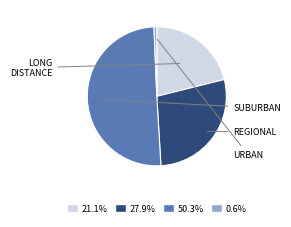

Does any single category account for the majority?

Yes